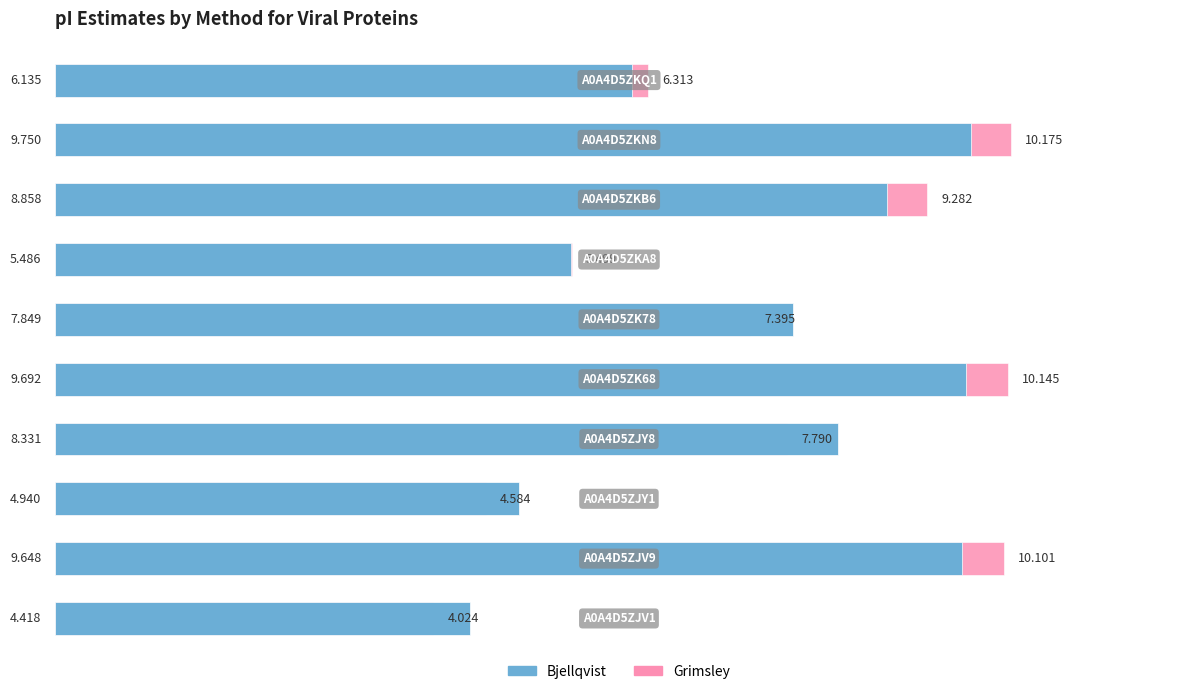

Reading left to right, transcribe all the data shown in this chart.

Bjellqvist: 0=4.4	1=9.6	2=4.9	3=8.3	4=9.7	5=7.8	6=5.5	7=8.9	8=9.8	9=6.1
Grimsley: 0=4.0	1=10.1	2=4.6	3=7.8	4=10.1	5=7.4	6=5.5	7=9.3	8=10.2	9=6.3